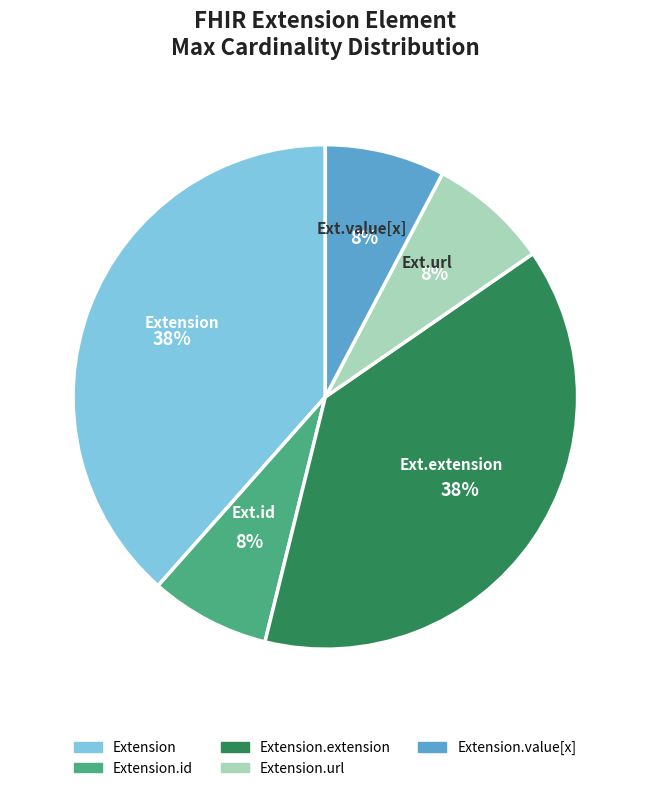

Is there any slice that represents more than half of the pie?

No